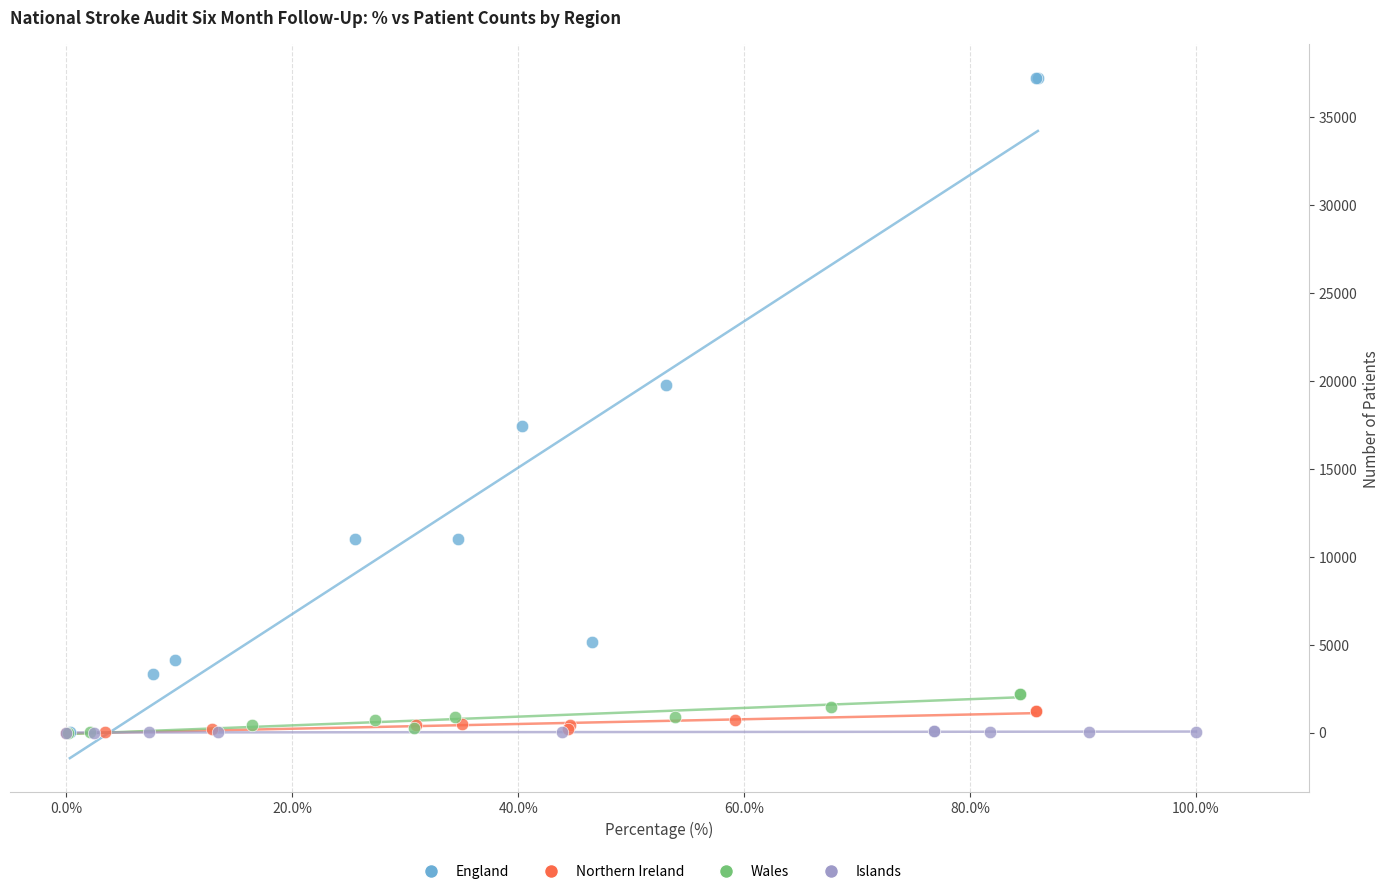

What are all the series names shown in the legend?

England, Northern Ireland, Wales, Islands